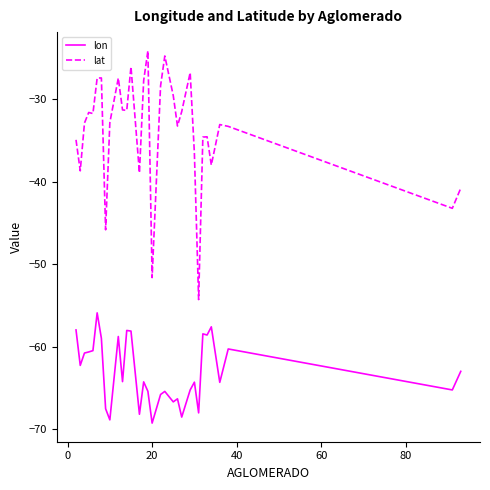

Which series has the largest total across all categories?

lat